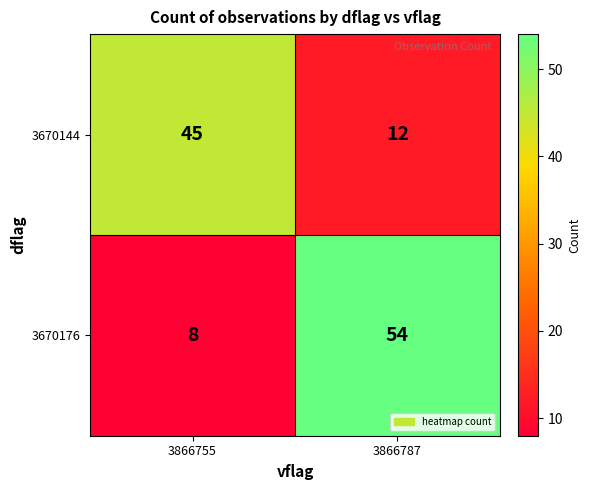

Where is 3670144 nearest to the value 28?

3866787